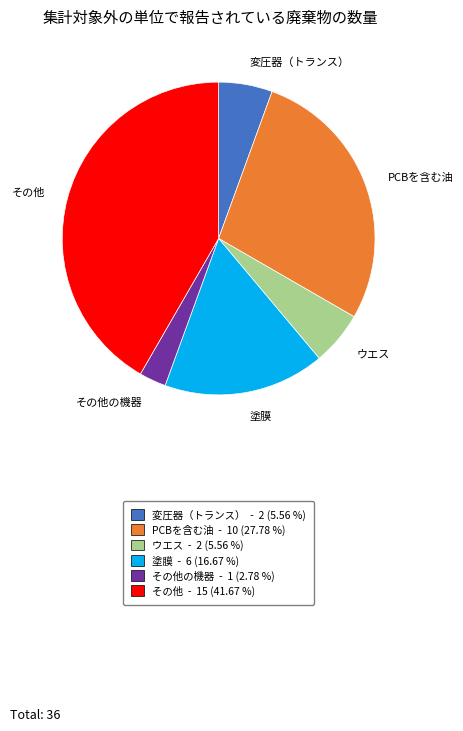

Does any single category account for the majority?

No